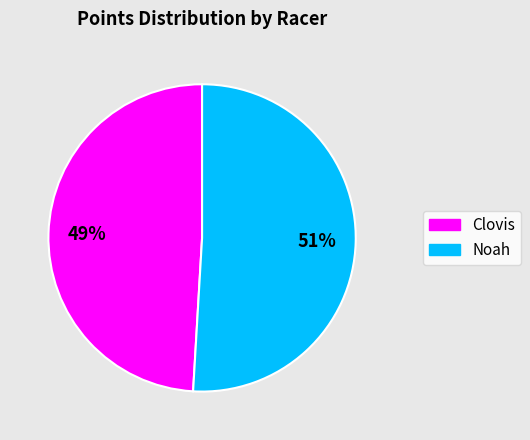

Do Clovis and Noah together represent more than half of the pie?

Yes